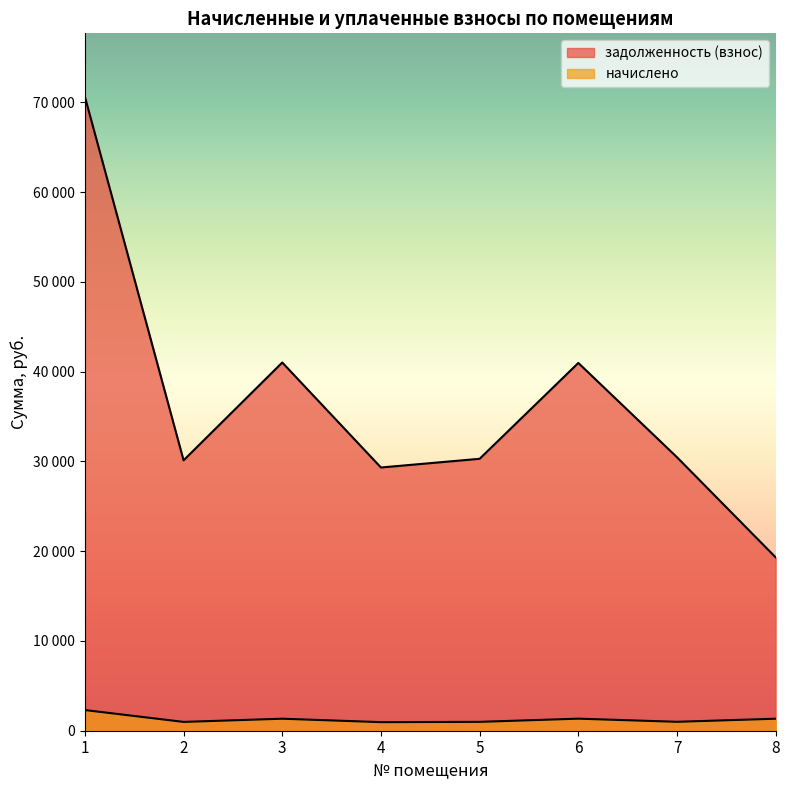

What is the value of the начислено point at the 4th from the left?

956.0